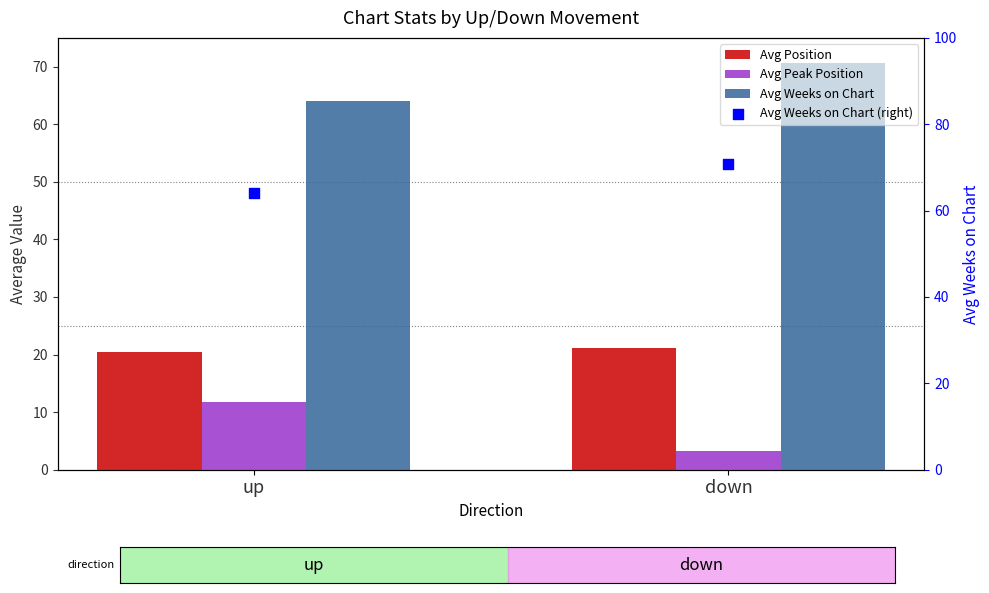

At which category is the sum across all series the highest?

down